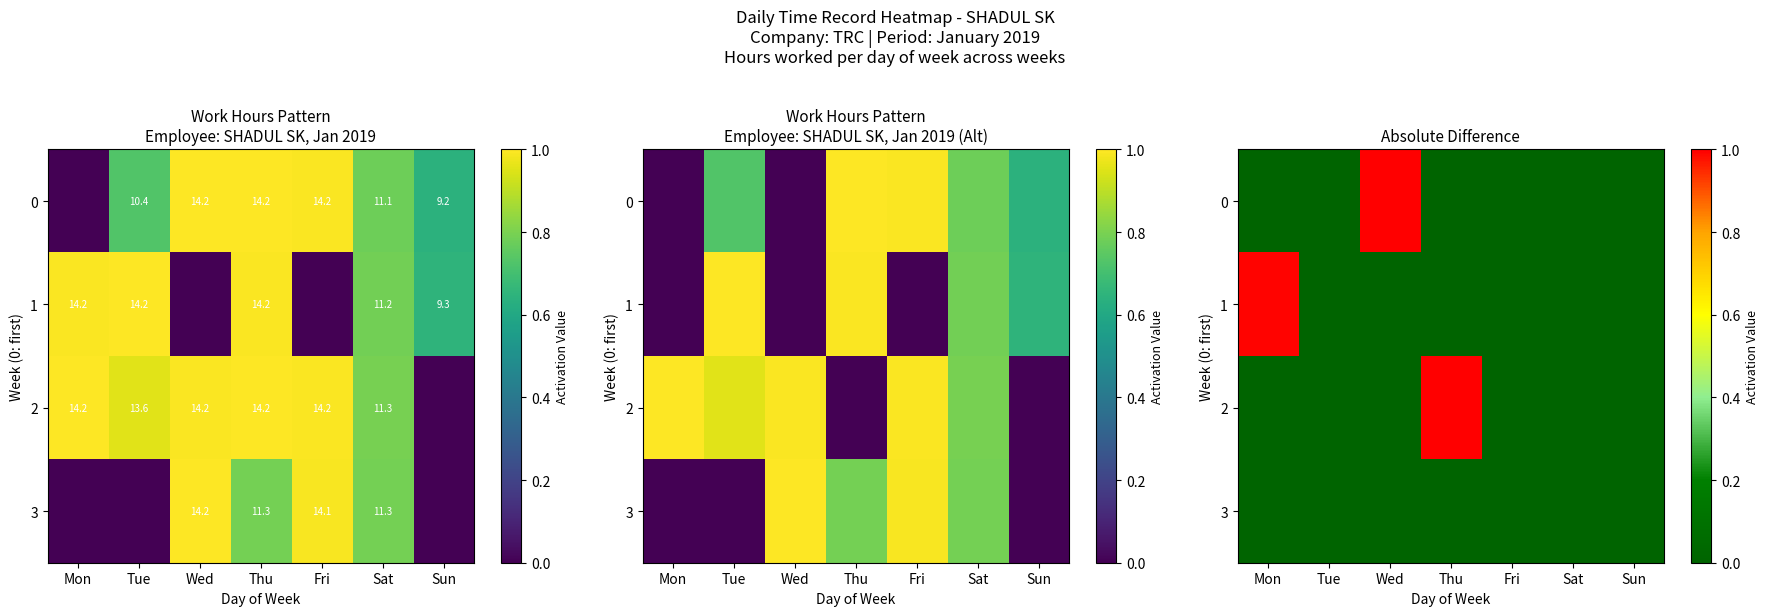

What is the difference between the maximum and minimum values in the 2 series?

1.0